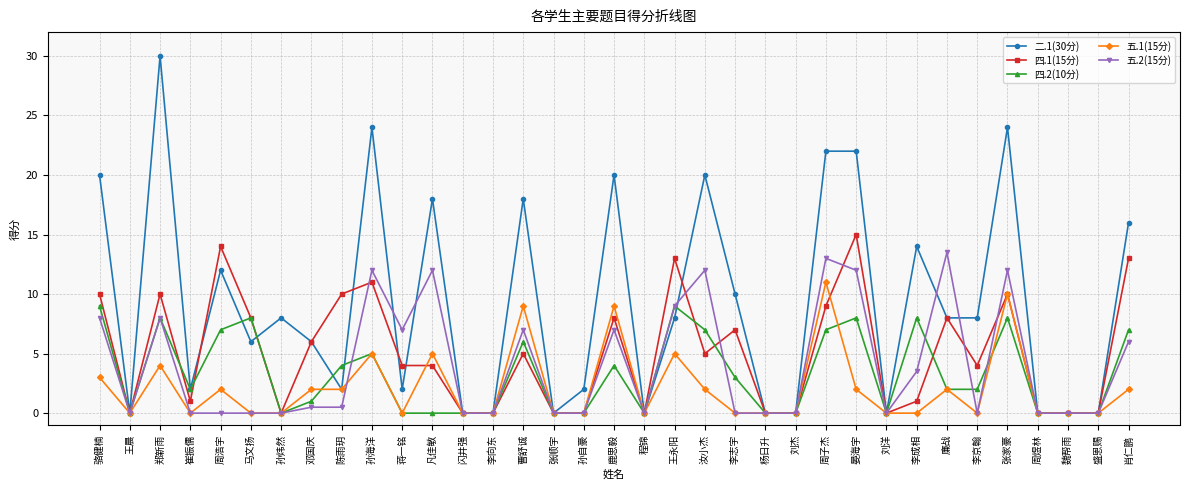

Is it true that 四.2(10分) equals 0.0 at 杨日升?

True